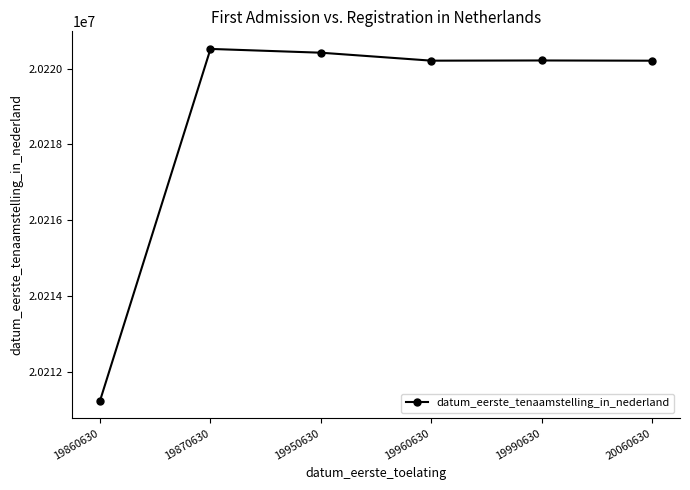

How many series are shown in this chart?

1